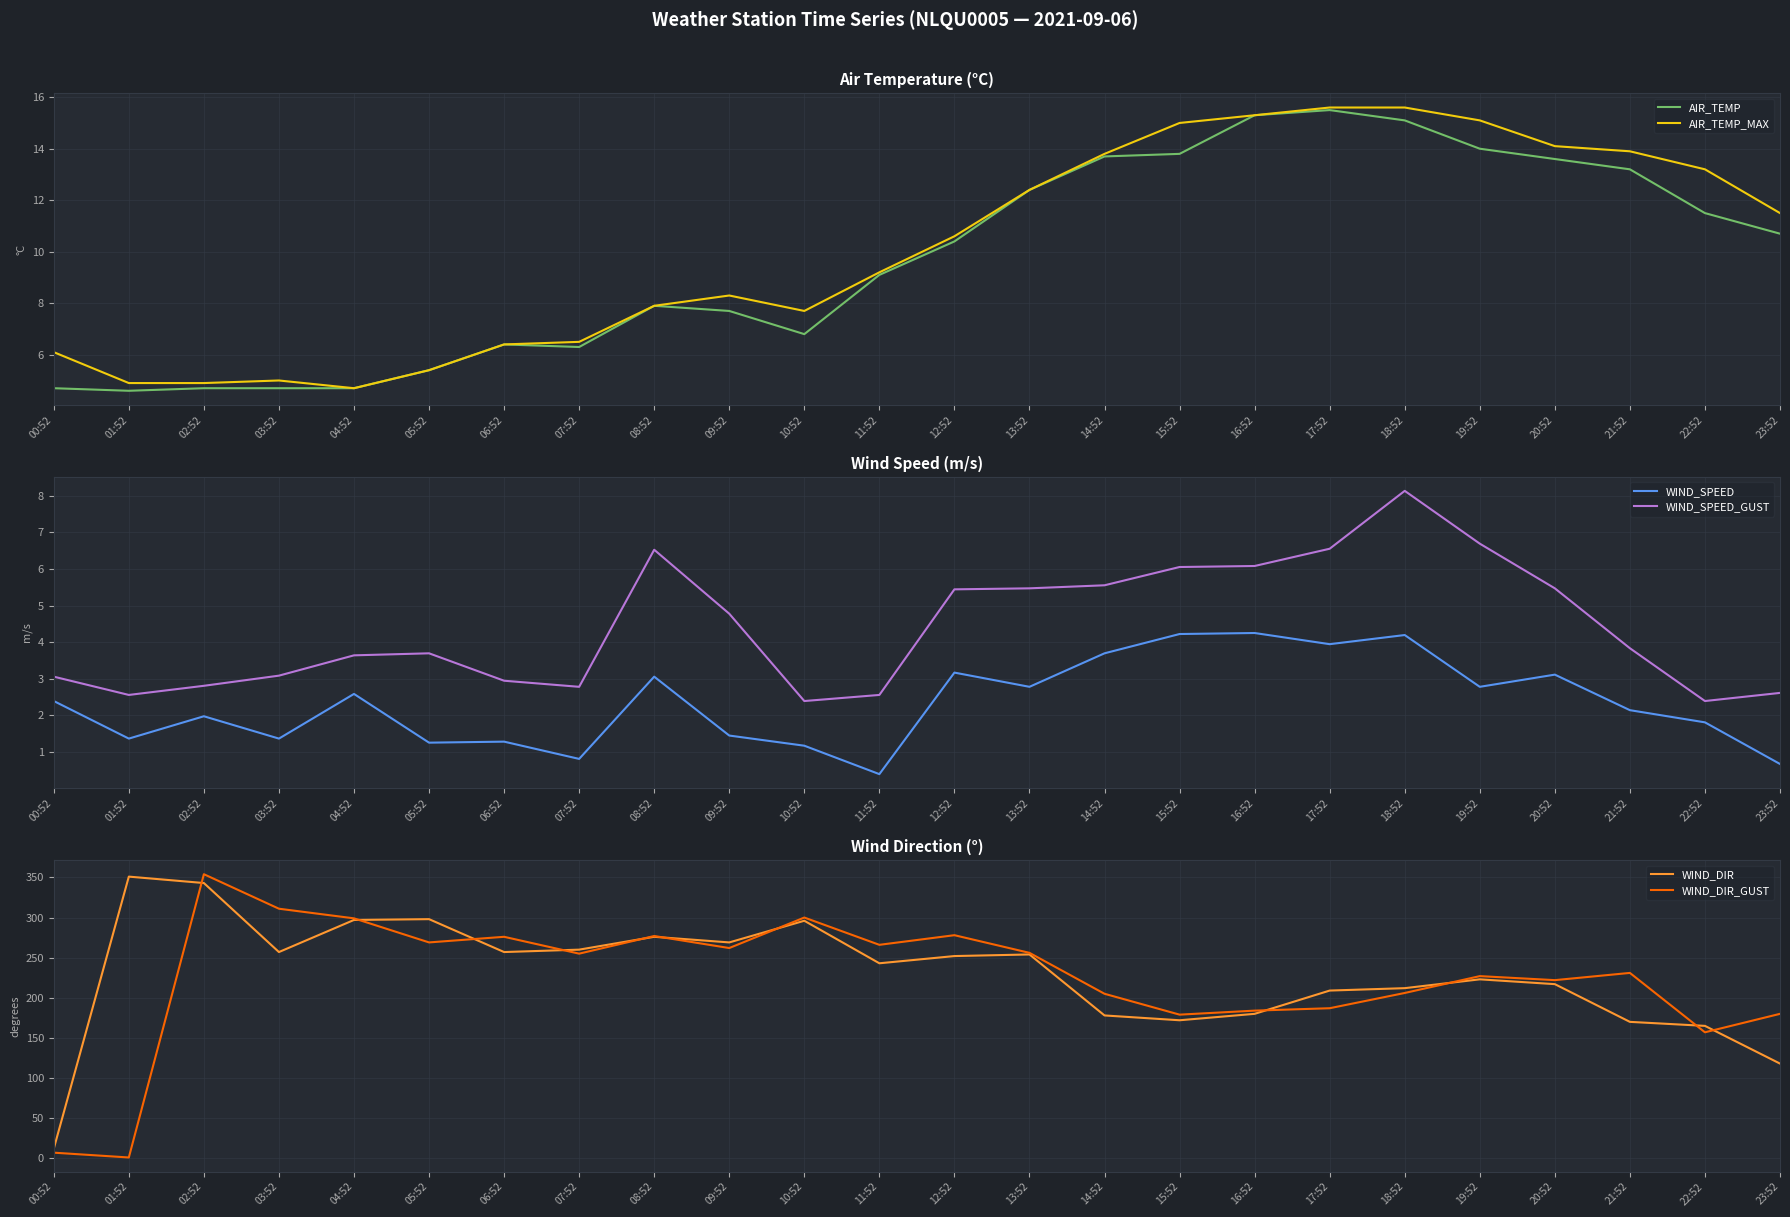

At which category does WIND_SPEED_GUST reach its first local valley?

01:52